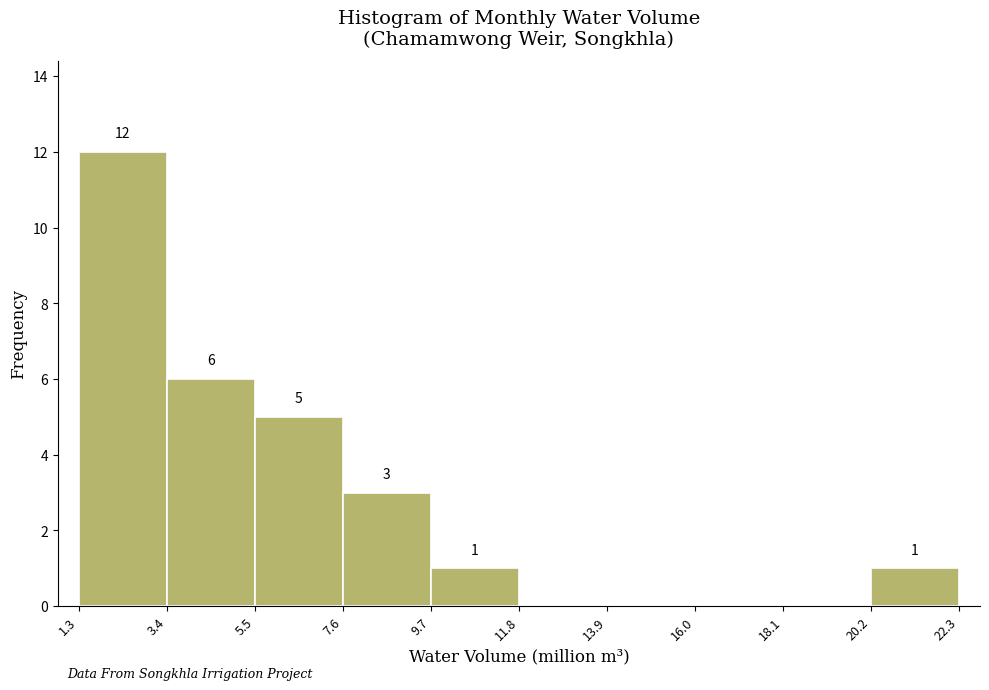

Which range on the x-axis has the tallest bar?

1.3 to 3.4